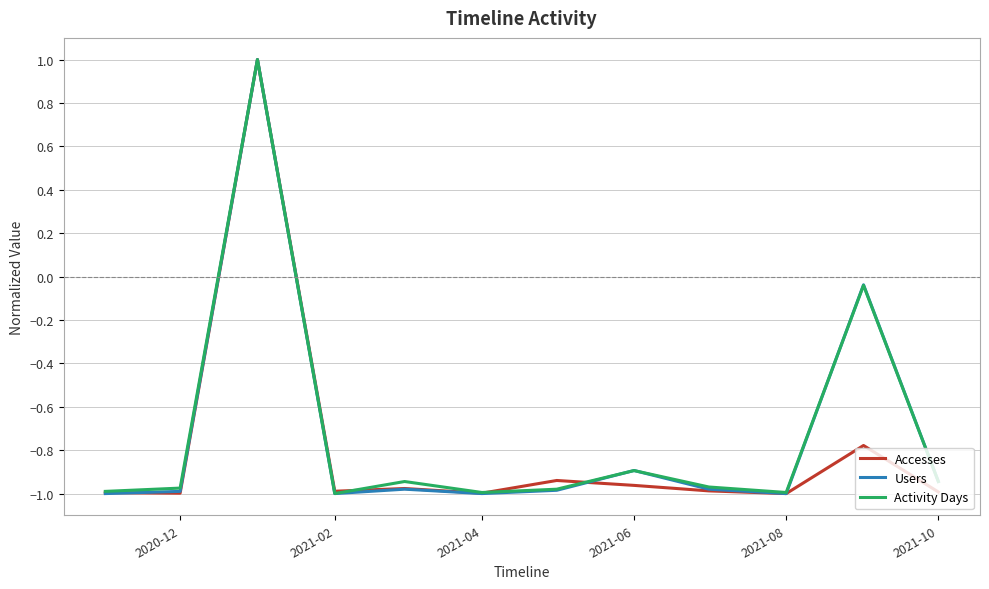

What is the greatest value displayed?

1.0